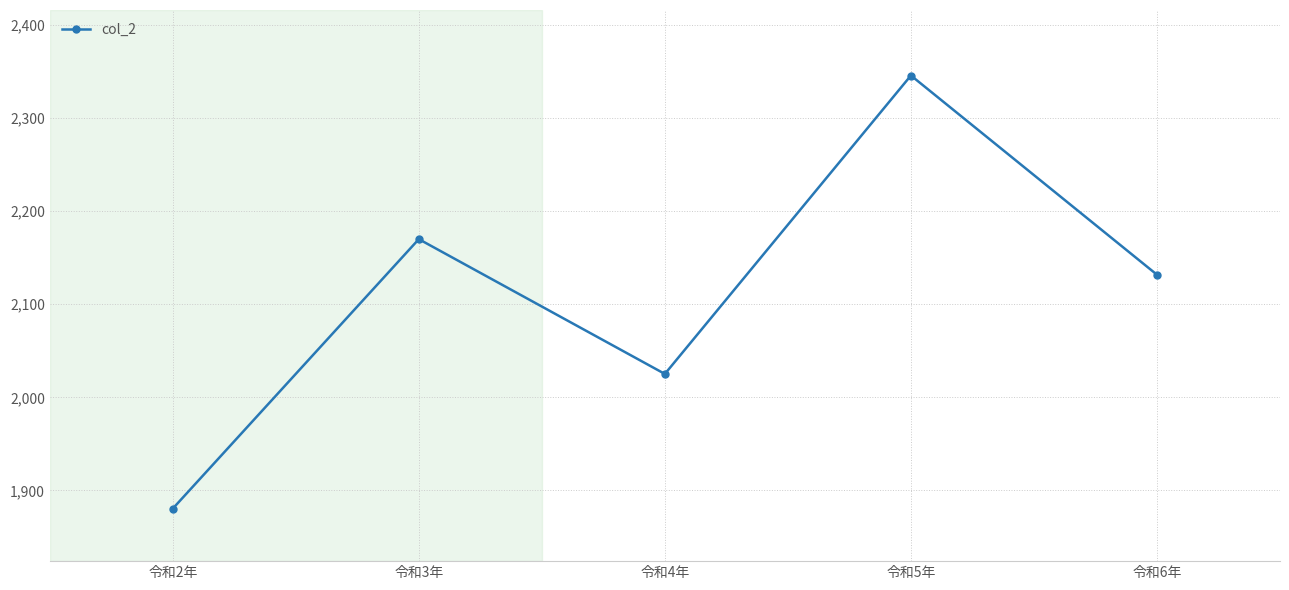

At which category does the chart reach its minimum across all series?

令和2年